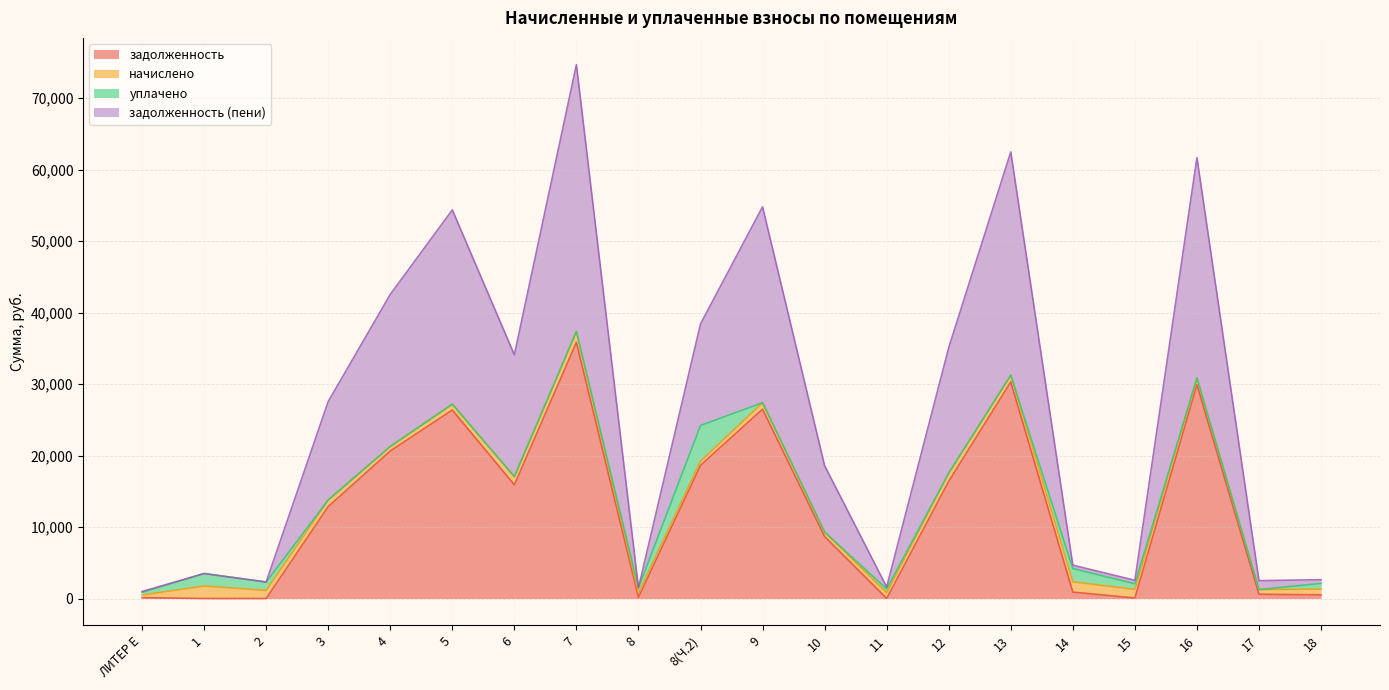

True or false: задолженность has more than 1 points higher than both neighbors.

True